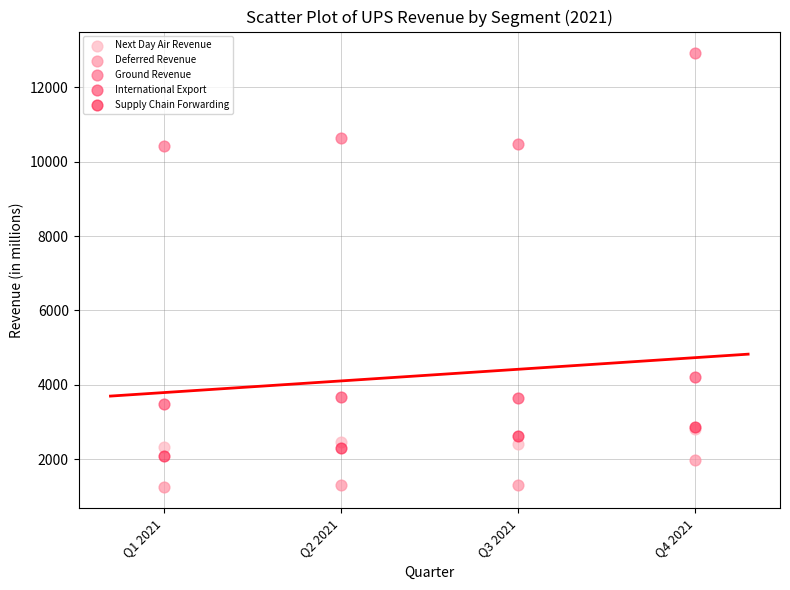

Which series contains the highest Y value?

Ground Revenue